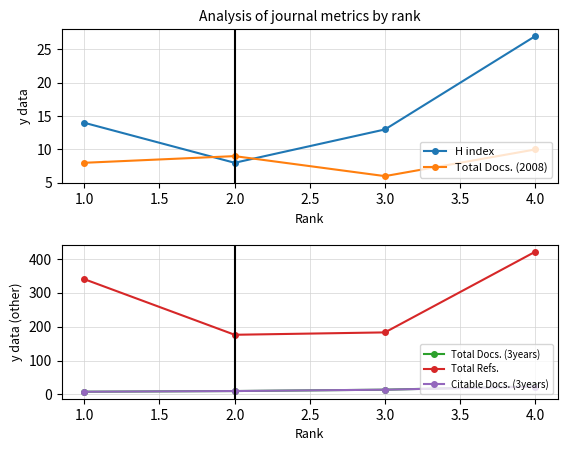

Does the chart have visible grid lines?

Yes